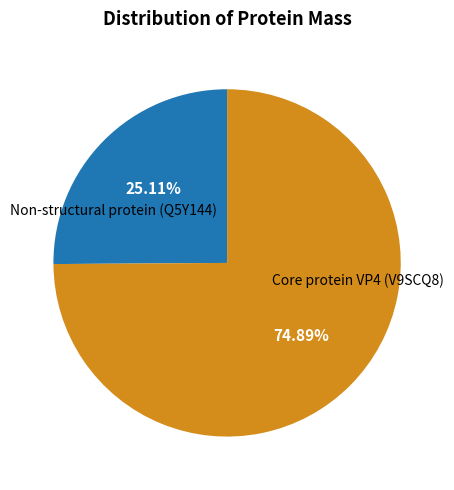

Which category accounts for the majority?

Core protein VP4 (V9SCQ8)